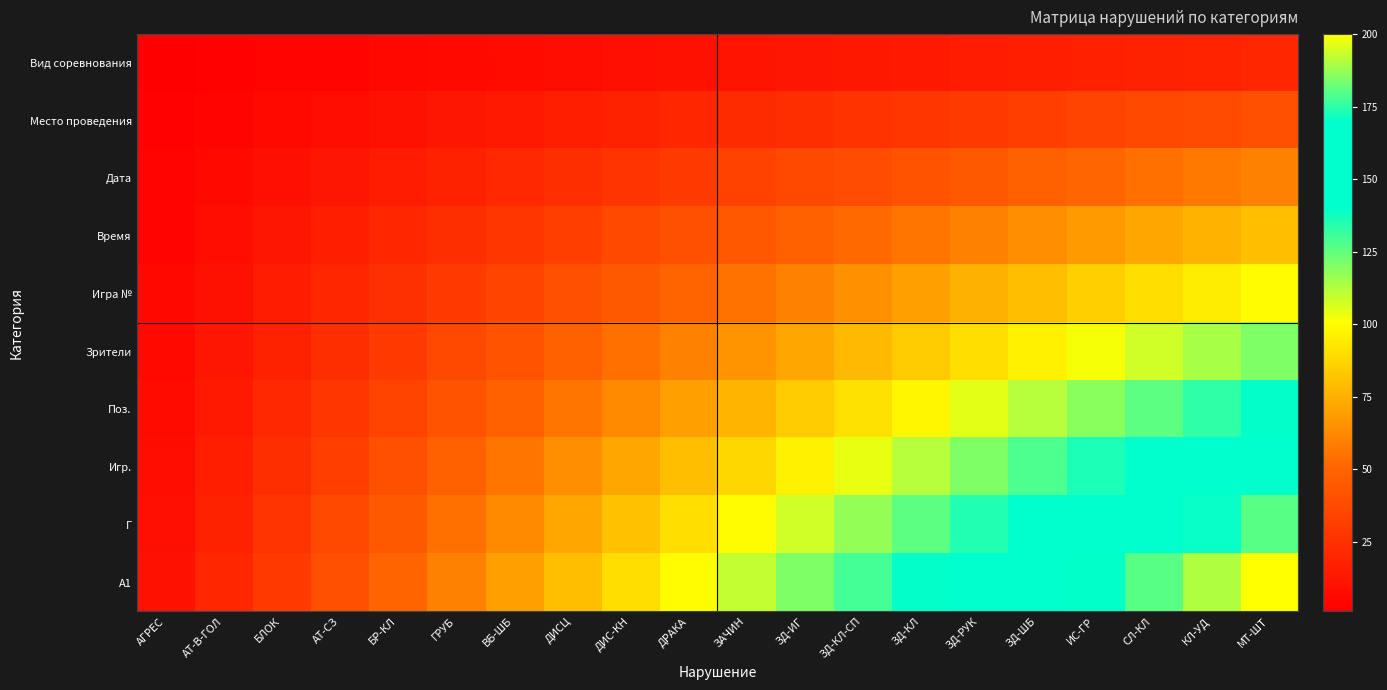

Which category has the lowest value across all series?

АГРЕС